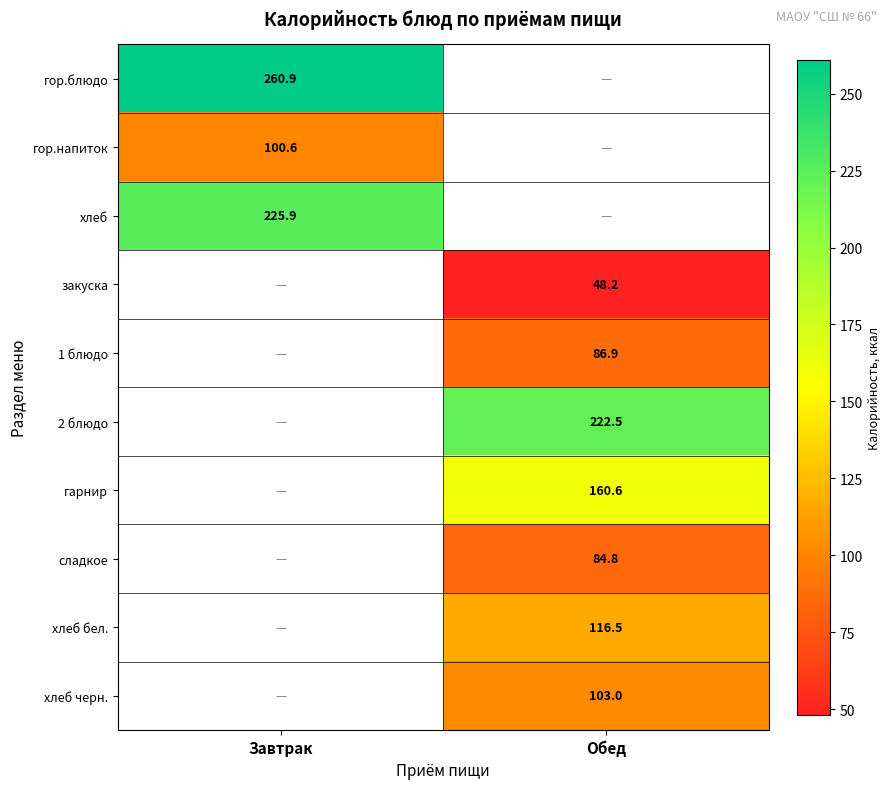

Which label corresponds to the largest value in the chart?

Завтрак